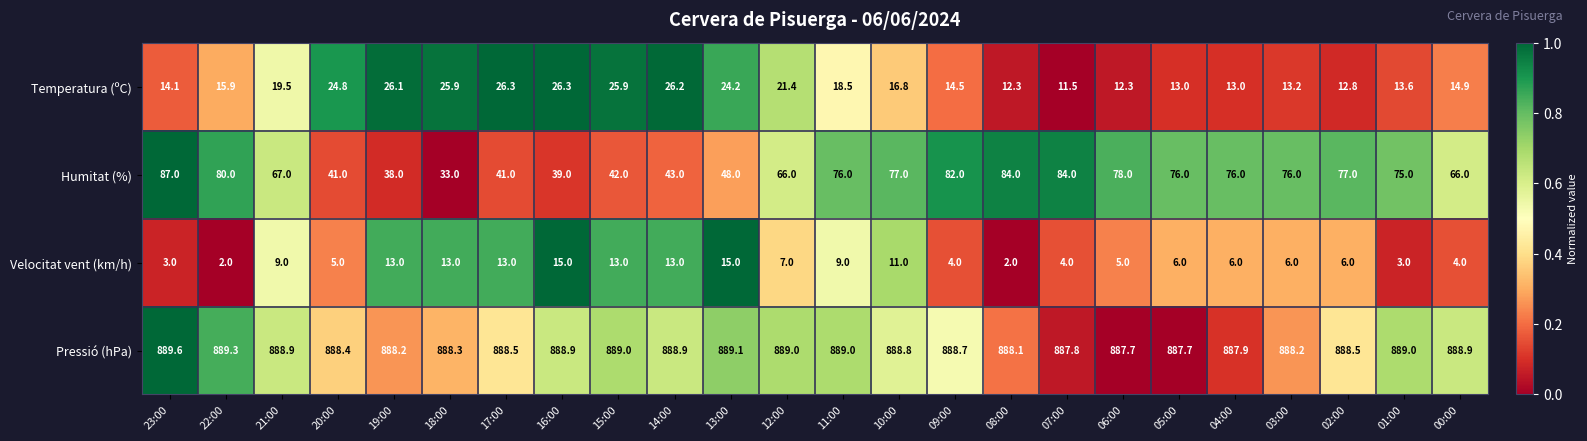

Which label corresponds to the largest value in the chart?

23:00